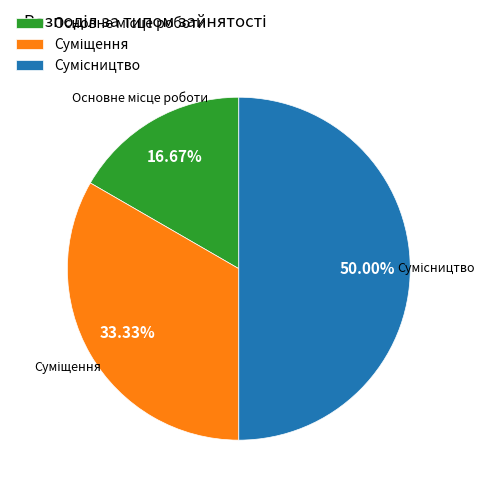

To the nearest percent, what is the difference between the largest and smallest slice percentages?

33%